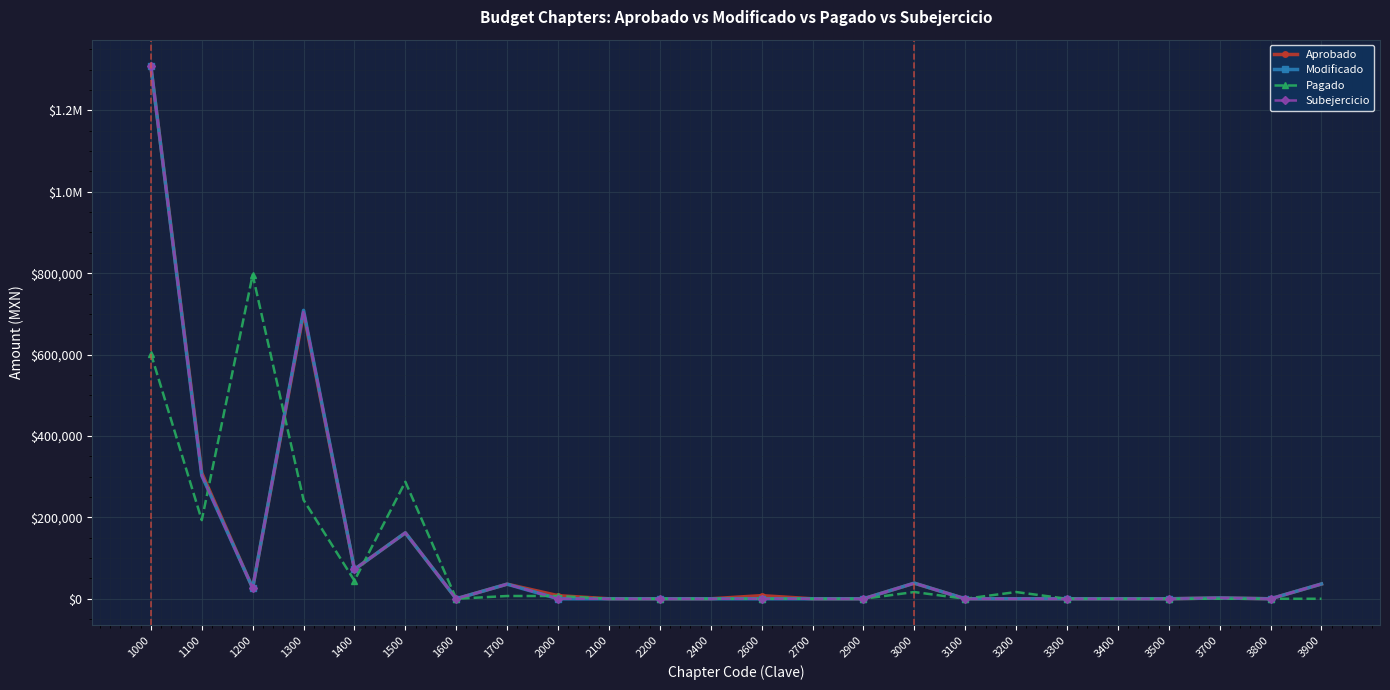

Is this an area chart (filled region under the line)?

No